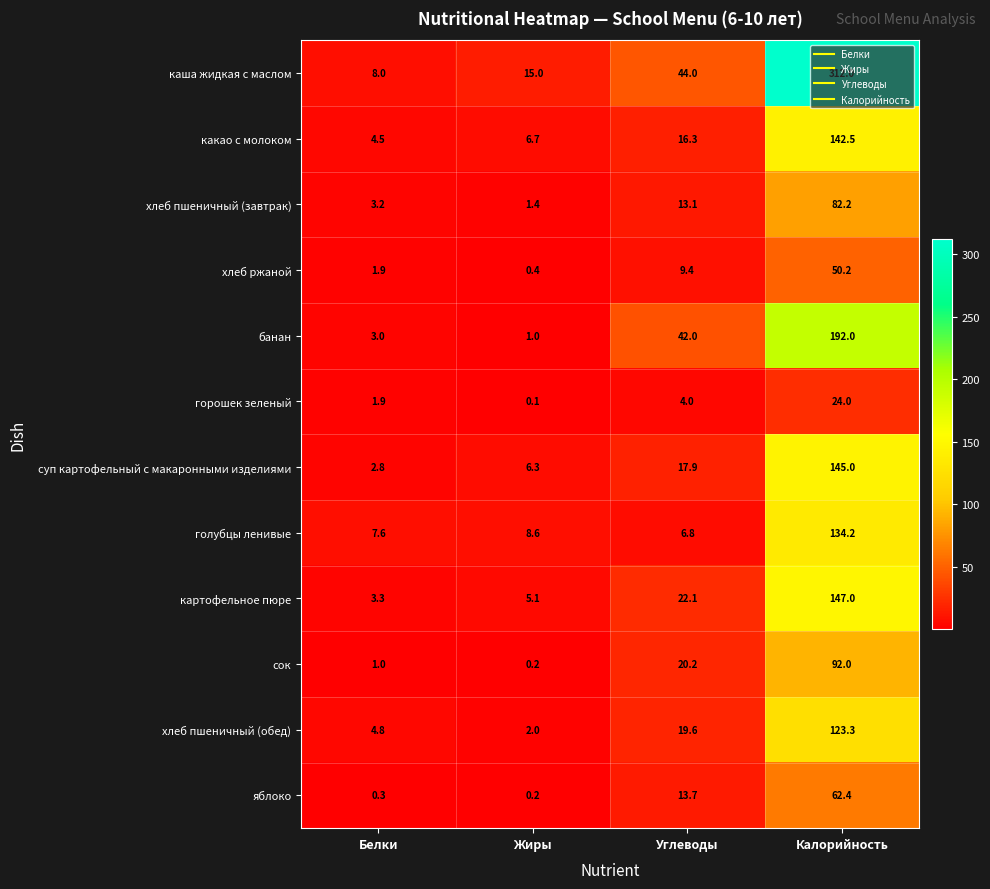

What is the sum of all голубцы ленивые values?

157.2